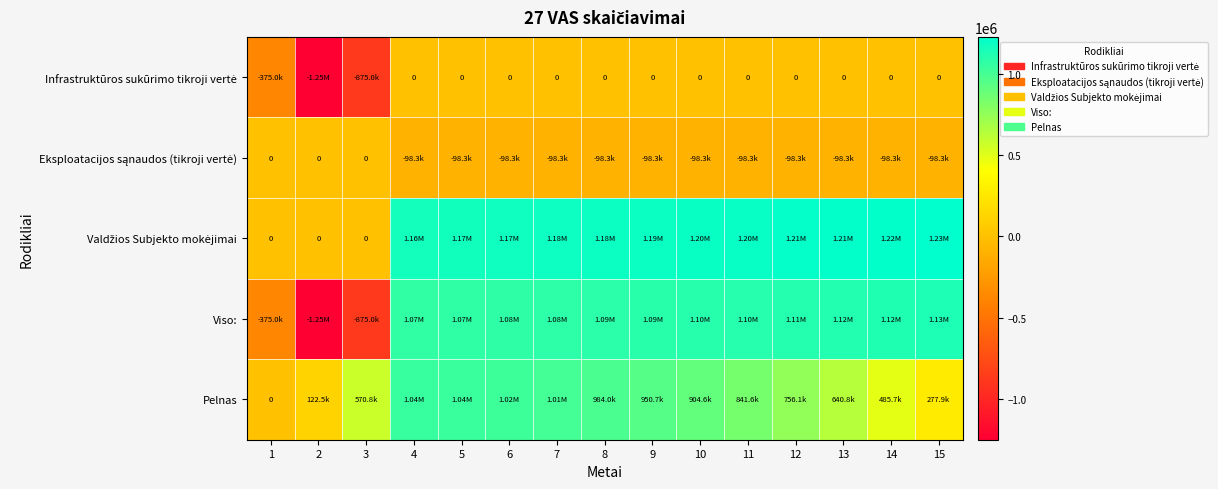

Which series has the widest spread of values?

Viso: